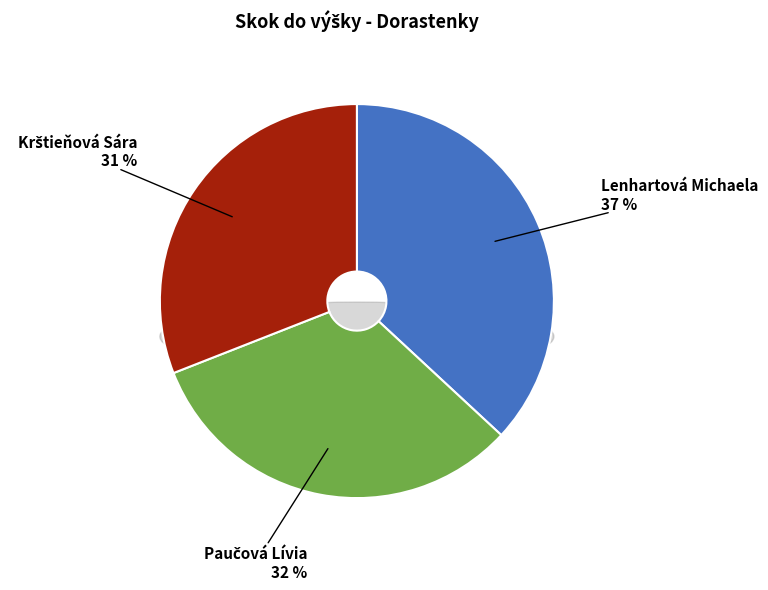

To the nearest percent, what portion does Lenhartová Michaela represent?

37%